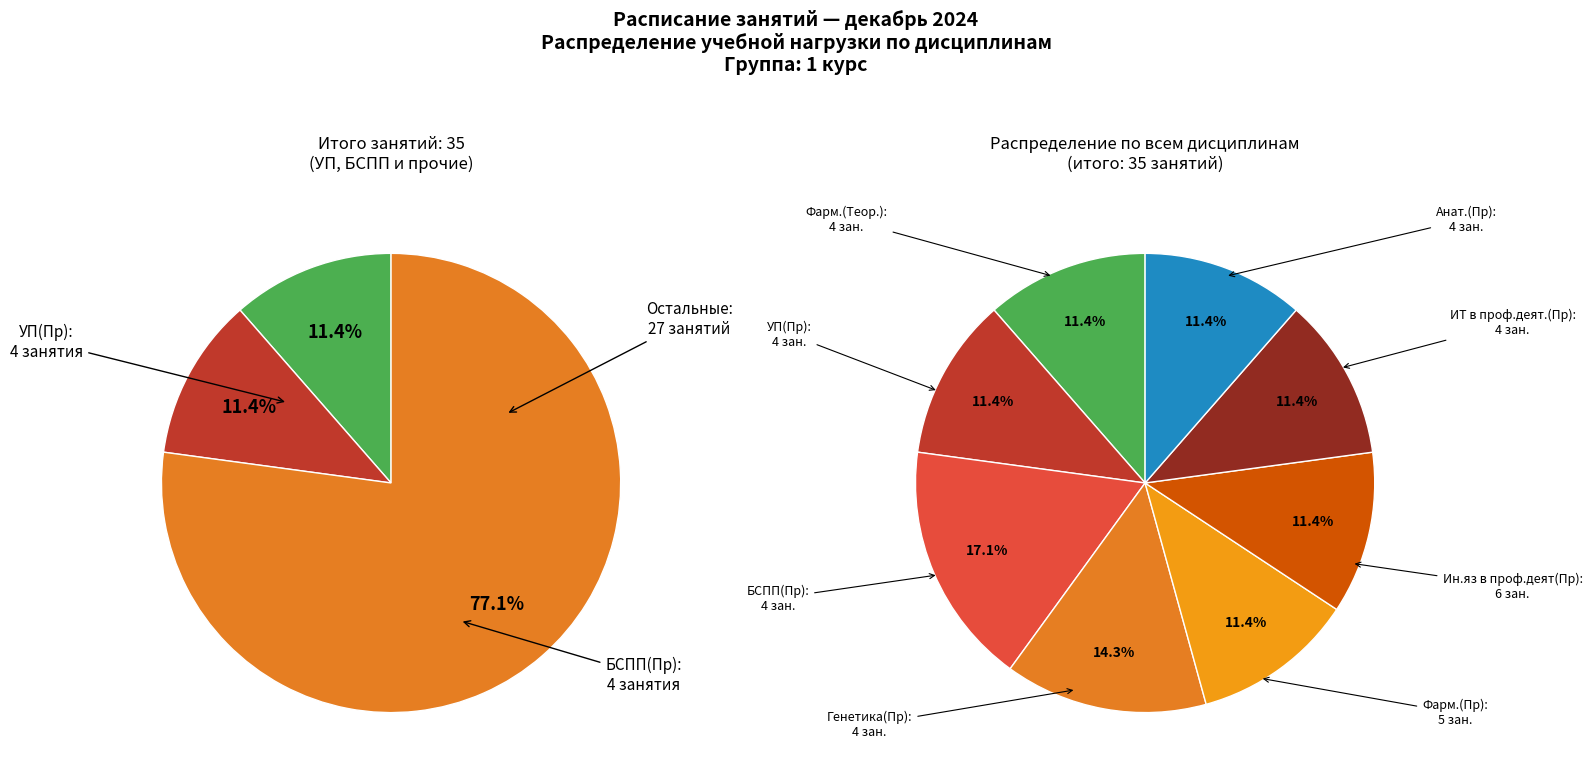

To the nearest percent, what is the difference between the largest and smallest slice percentages?

6%